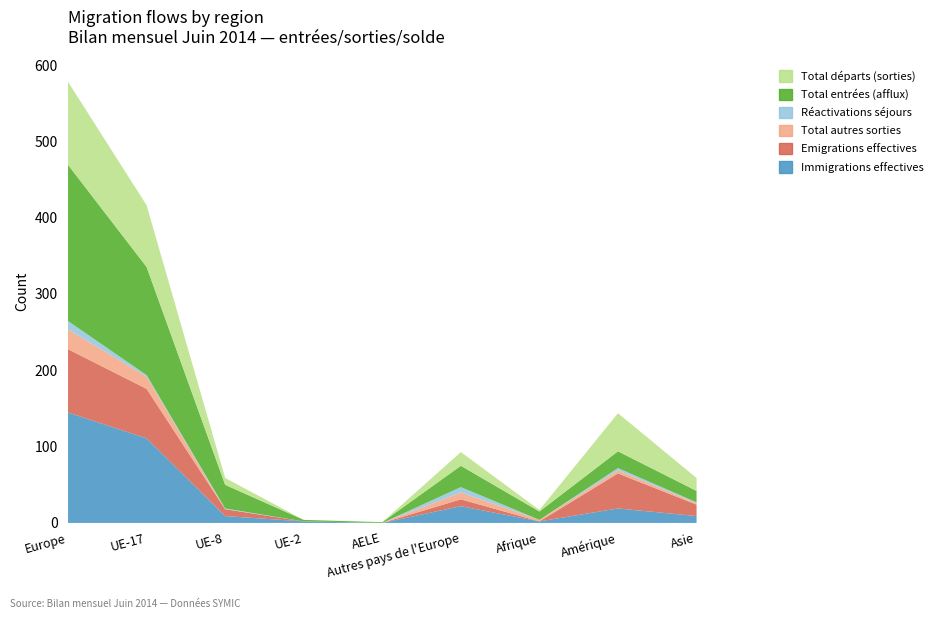

Is it true that Total autres sorties equals 0 at UE-8?

True